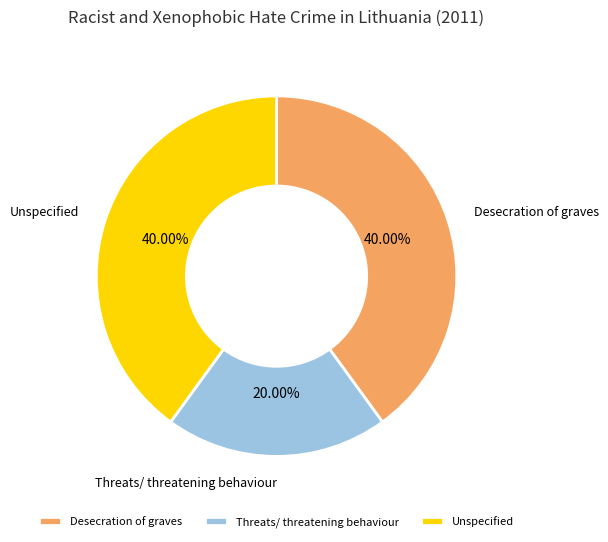

The Unspecified slice represents 40% of the pie. True or false?

True